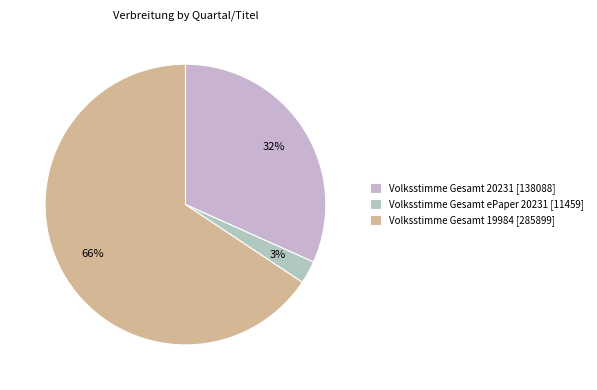

Approximately how many times larger is the value at Volksstimme Gesamt ePaper 20231 compared to Volksstimme Gesamt 20231?

0.1